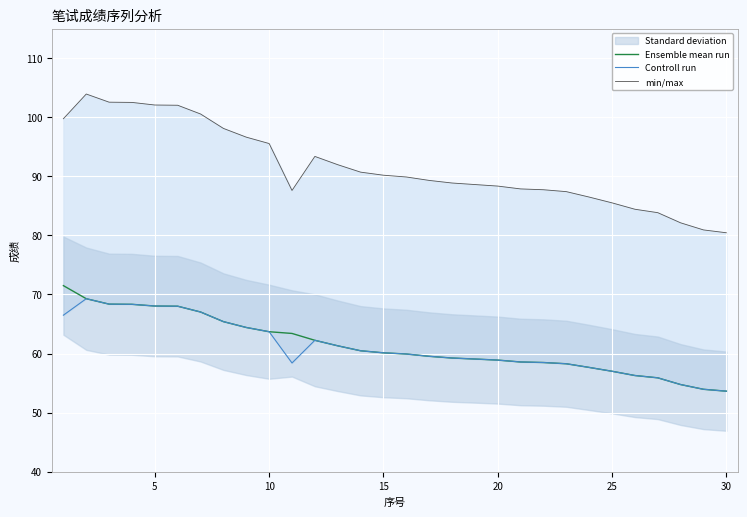

Which series has the widest spread of values?

min/max